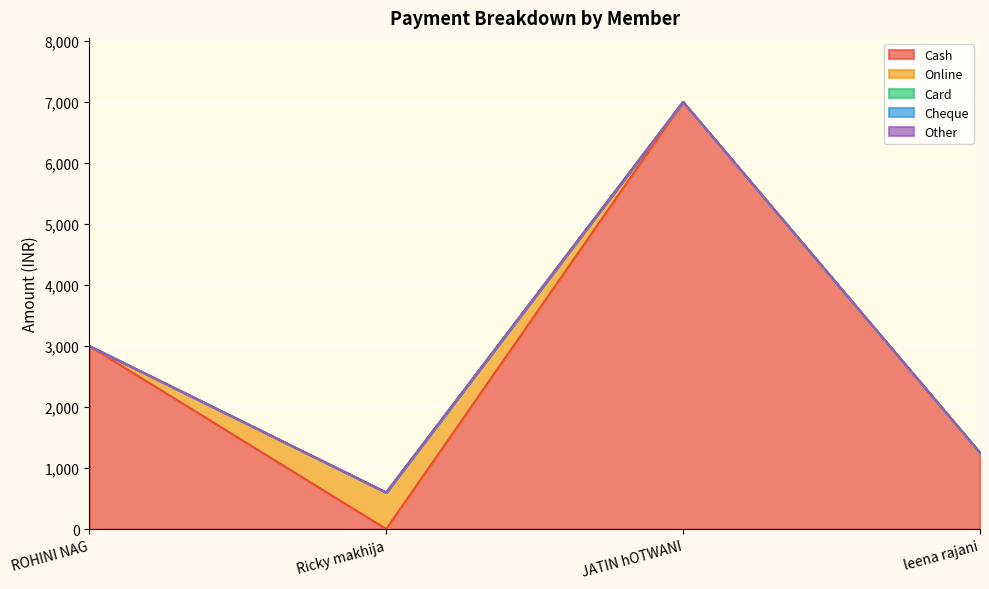

At leena rajani, list the series in order from smallest to largest.

Online, Card, Cheque, Other, Cash